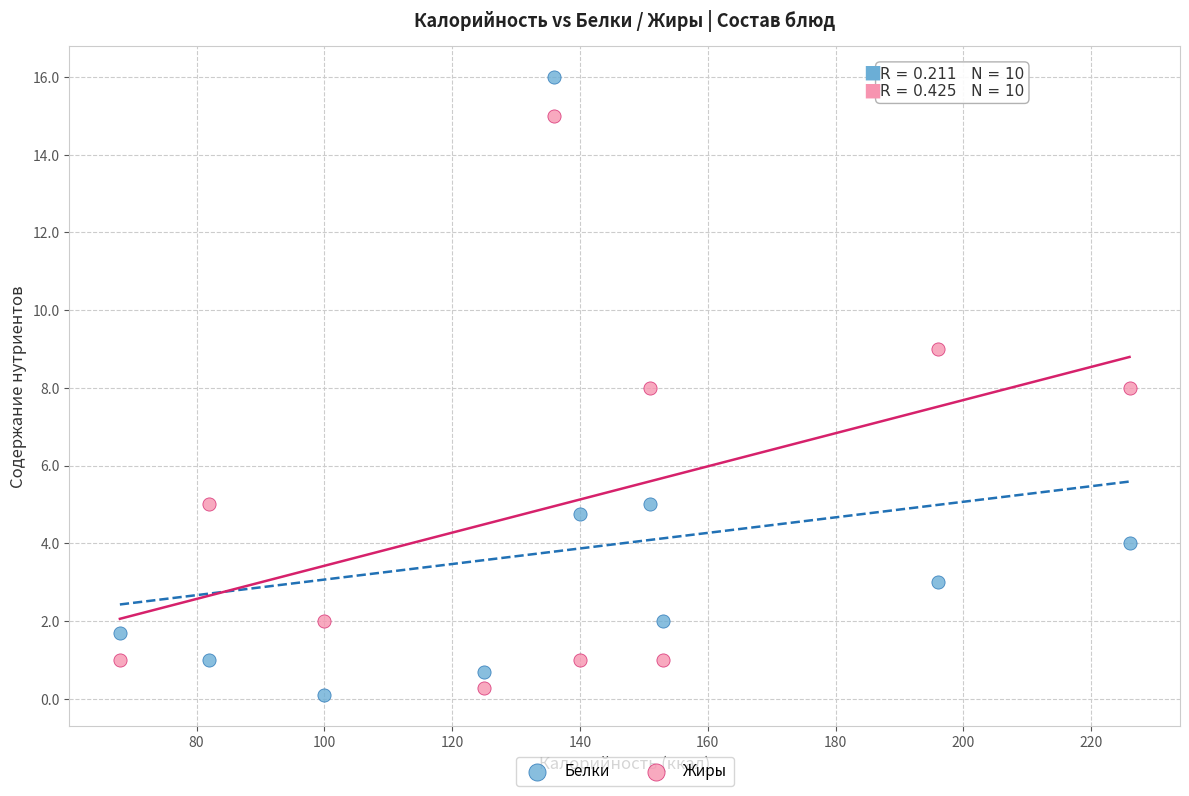

Which series has the largest Y range (max minus min)?

Белки